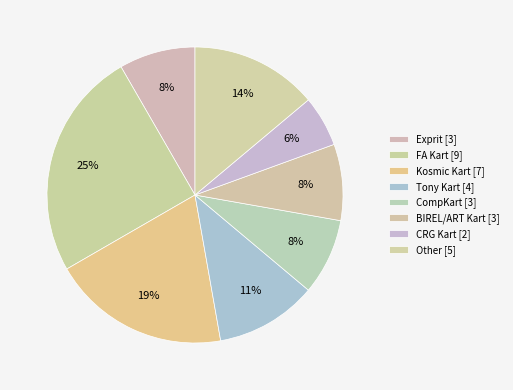

How many segments does this pie chart have?

8